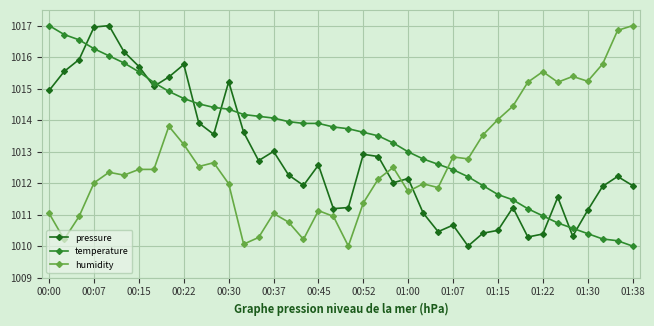

True or false: humidity has more than 0 interior local peaks.

True